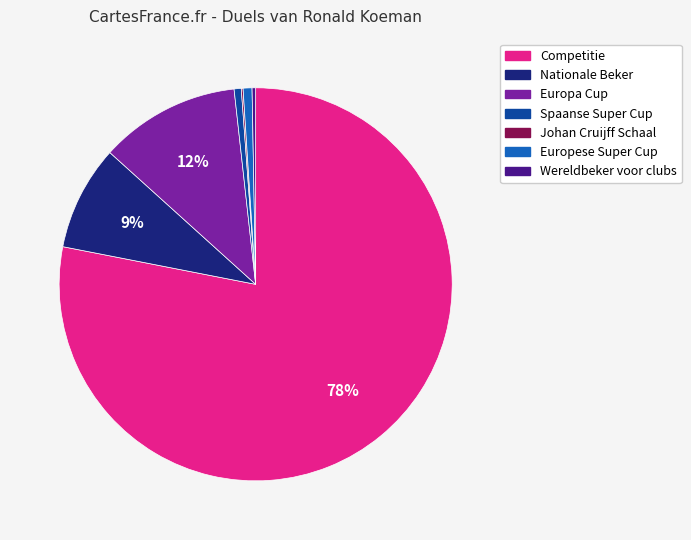

What is the largest slice in the pie chart?

Competitie